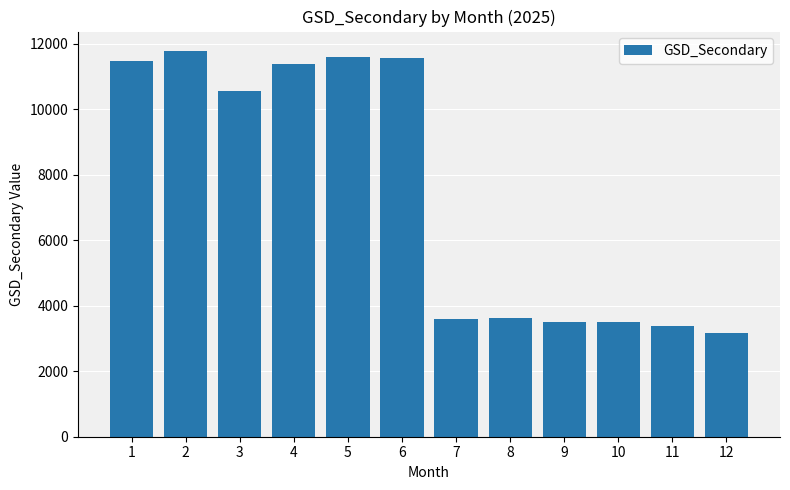

What is the smallest value displayed?

3169.0